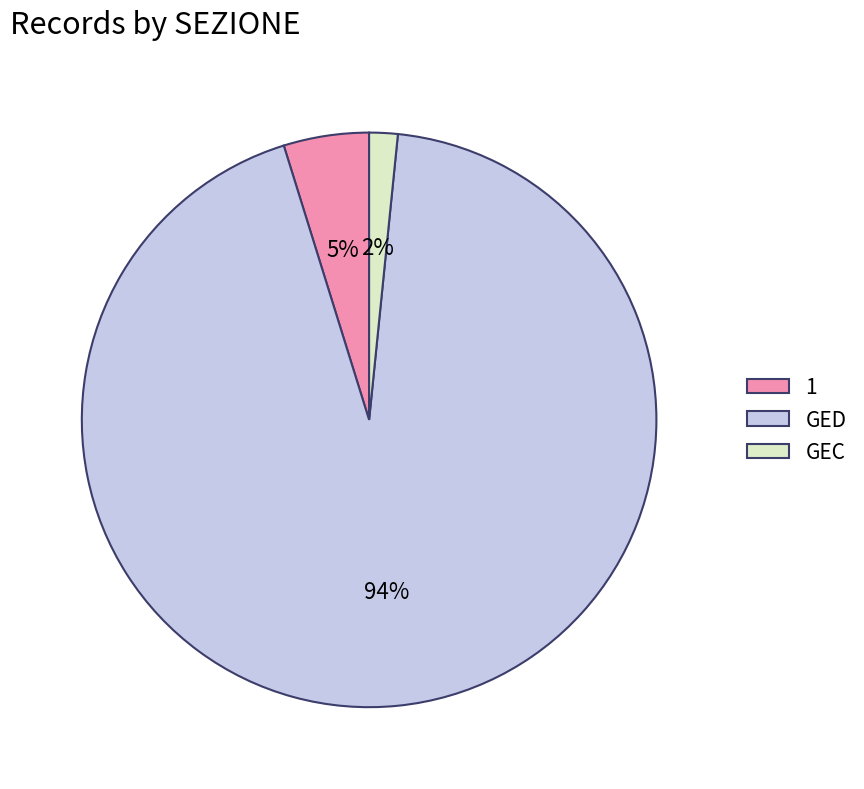

Rank the categories by value from highest to lowest.

GED, 1, GEC